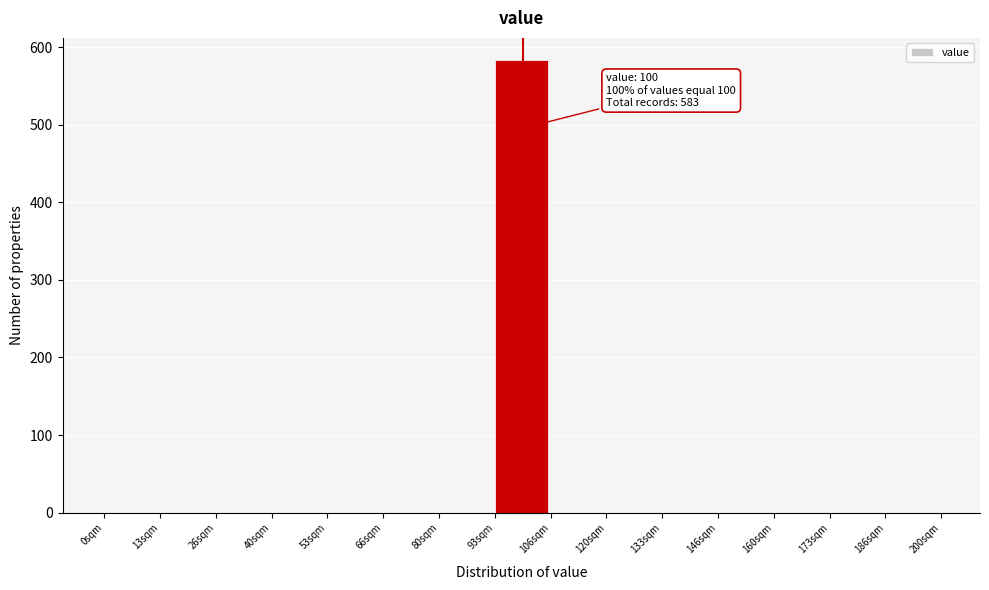

Which range on the x-axis has the tallest bar?

94 to 106